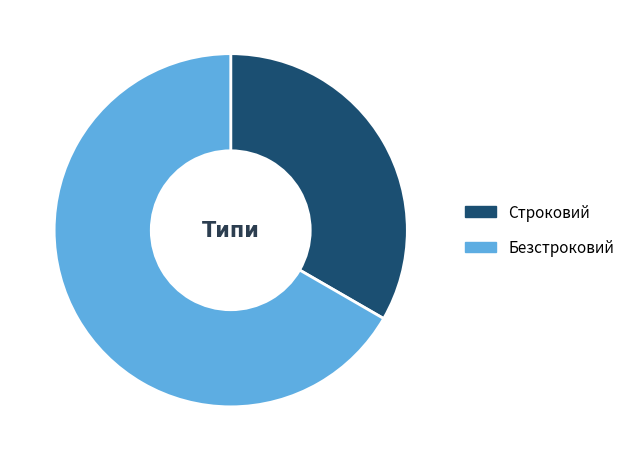

Combined, do Строковий and Безстроковий account for over 50%?

Yes